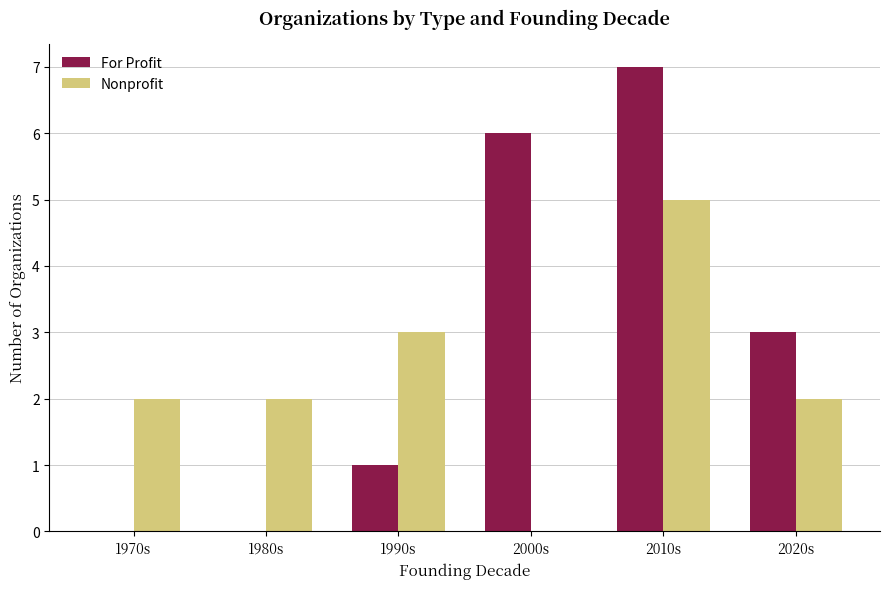

Between 1990s and 2000s, which series saw the biggest shift?

For Profit